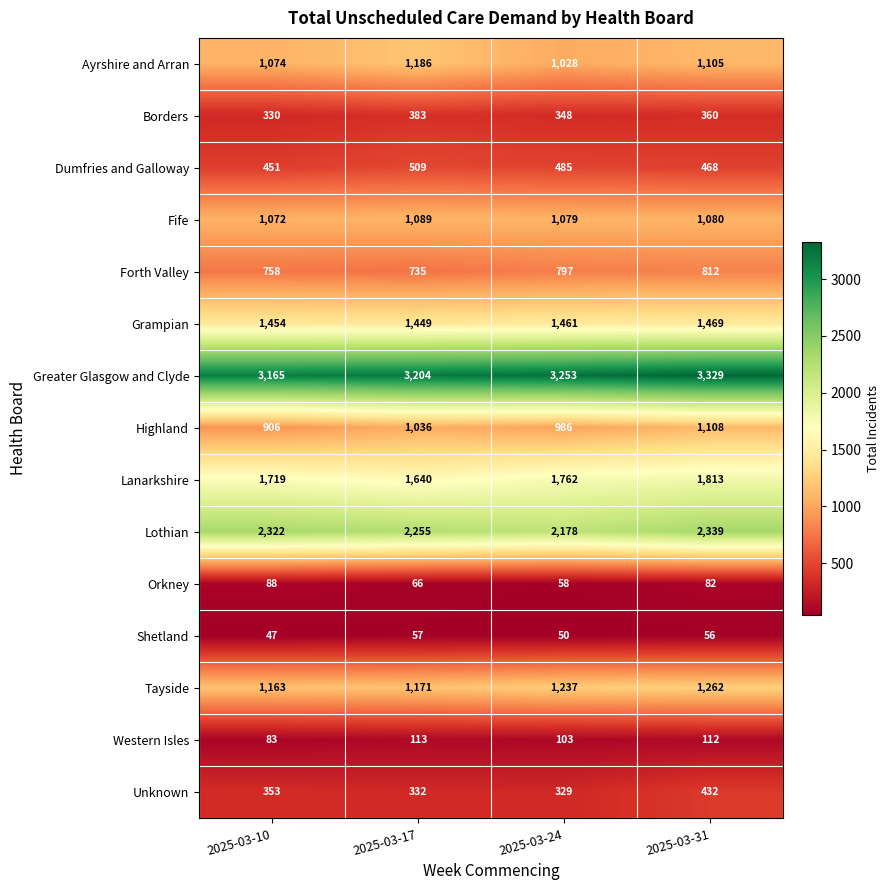

What is the spread (max minus min) of values at 2025-03-31?

3273